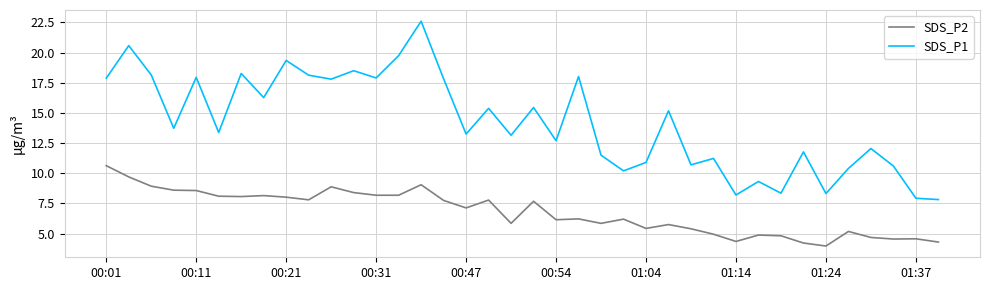

Rank the series by their average value, from lowest to highest.

SDS_P2, SDS_P1